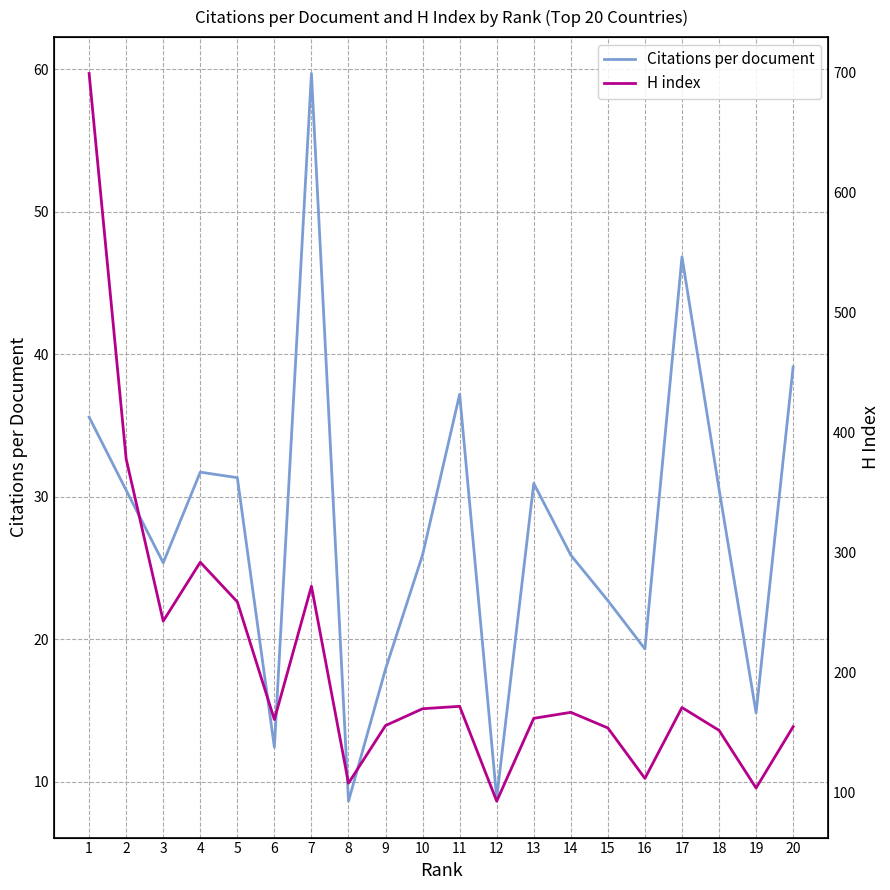

Rank the series at 19 from lowest to highest value.

Citations per document, H index